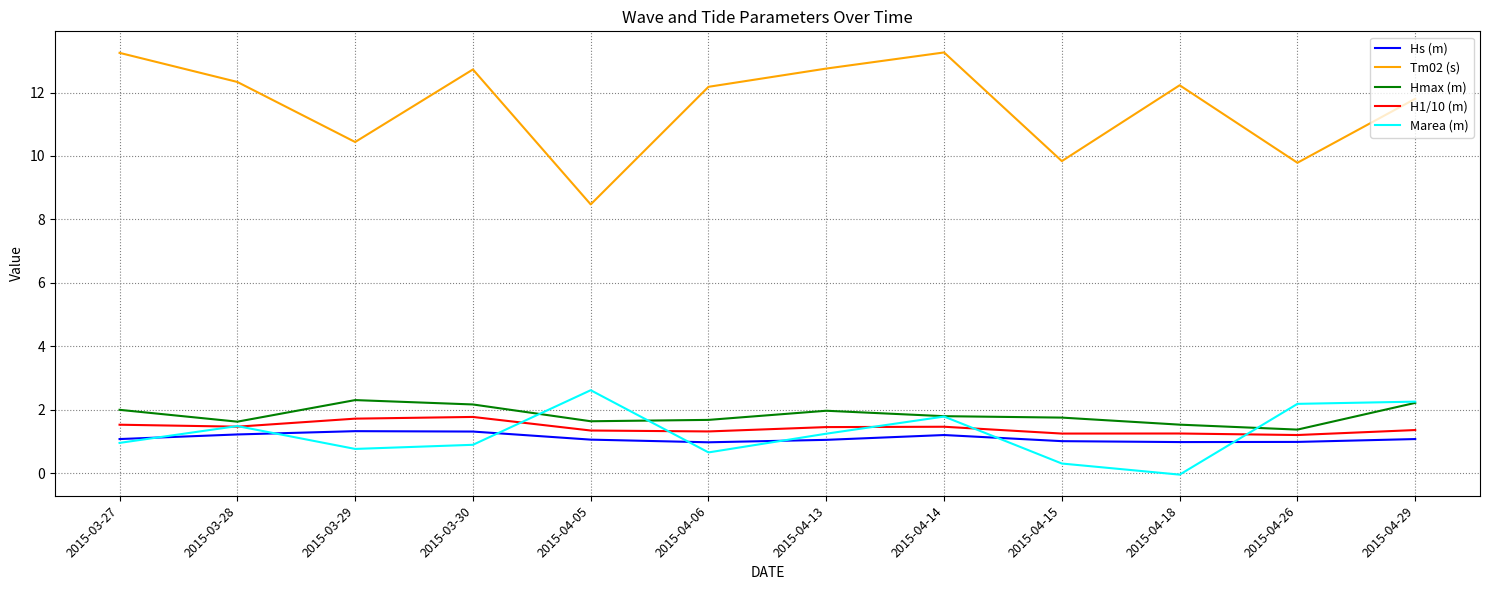

What is the difference between the highest and lowest values at 2015-03-28?

11.1